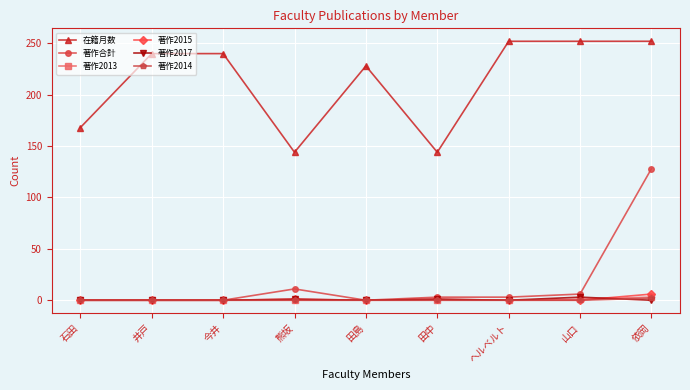

How many categories are shown in the chart?

9